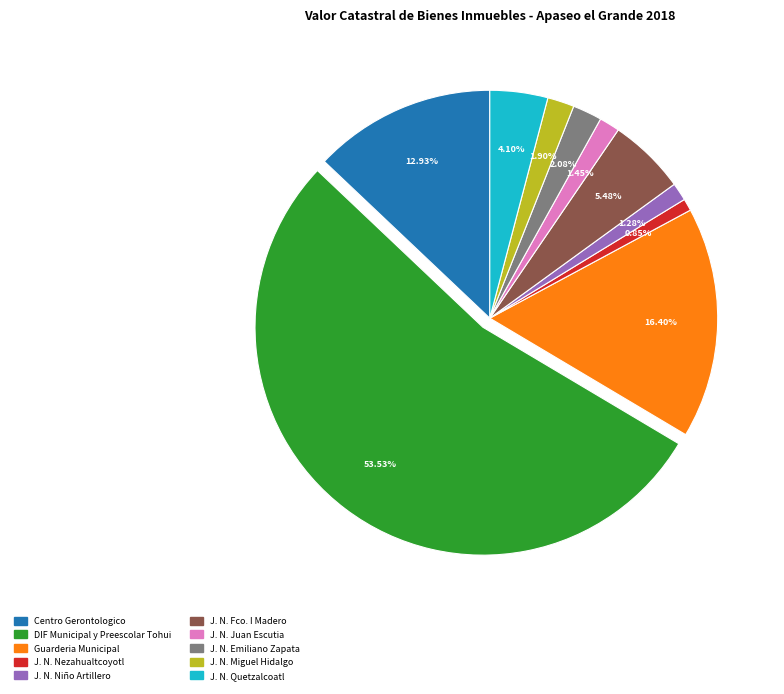

Is there any slice that represents more than half of the pie?

Yes